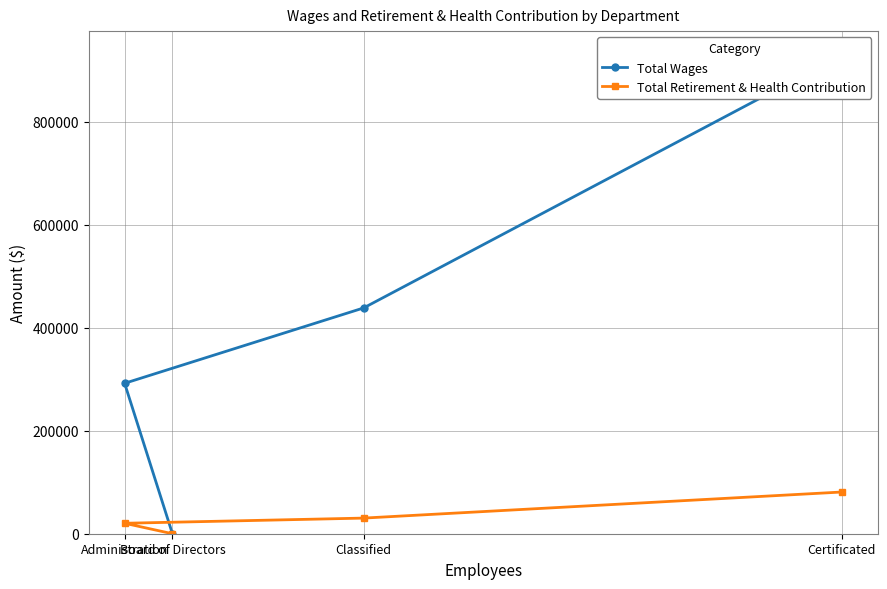

Is the value of Total Wages at Administration greater than the value of Total Retirement & Health Contribution at Administration?

Yes